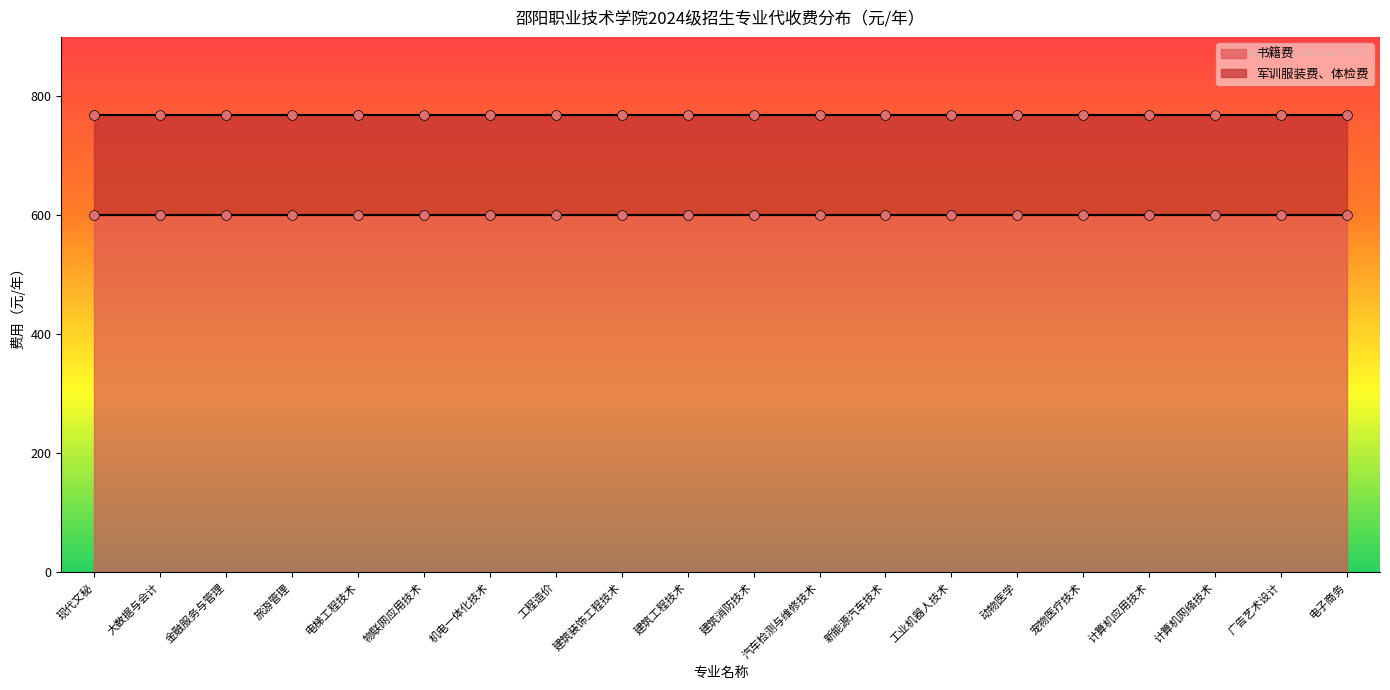

What are all the series names shown in the legend?

书籍费, 军训服装费体检费